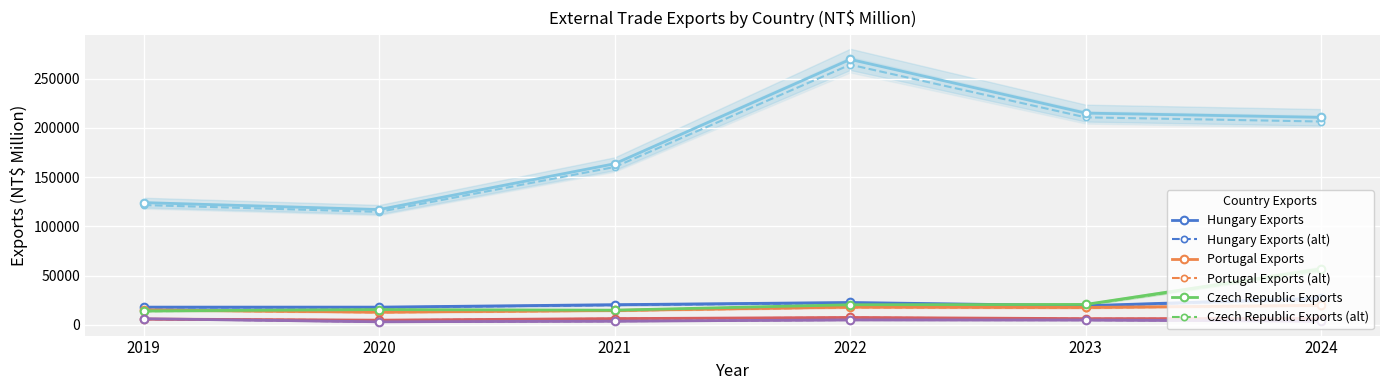

At which category is the sum across all series the highest?

2022